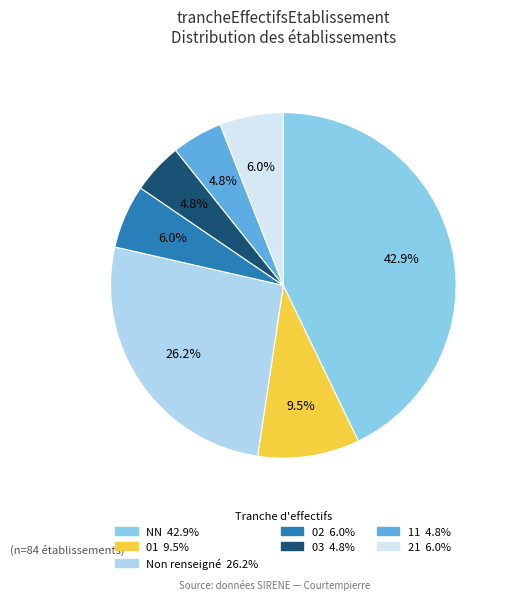

Does any single category account for the majority?

No